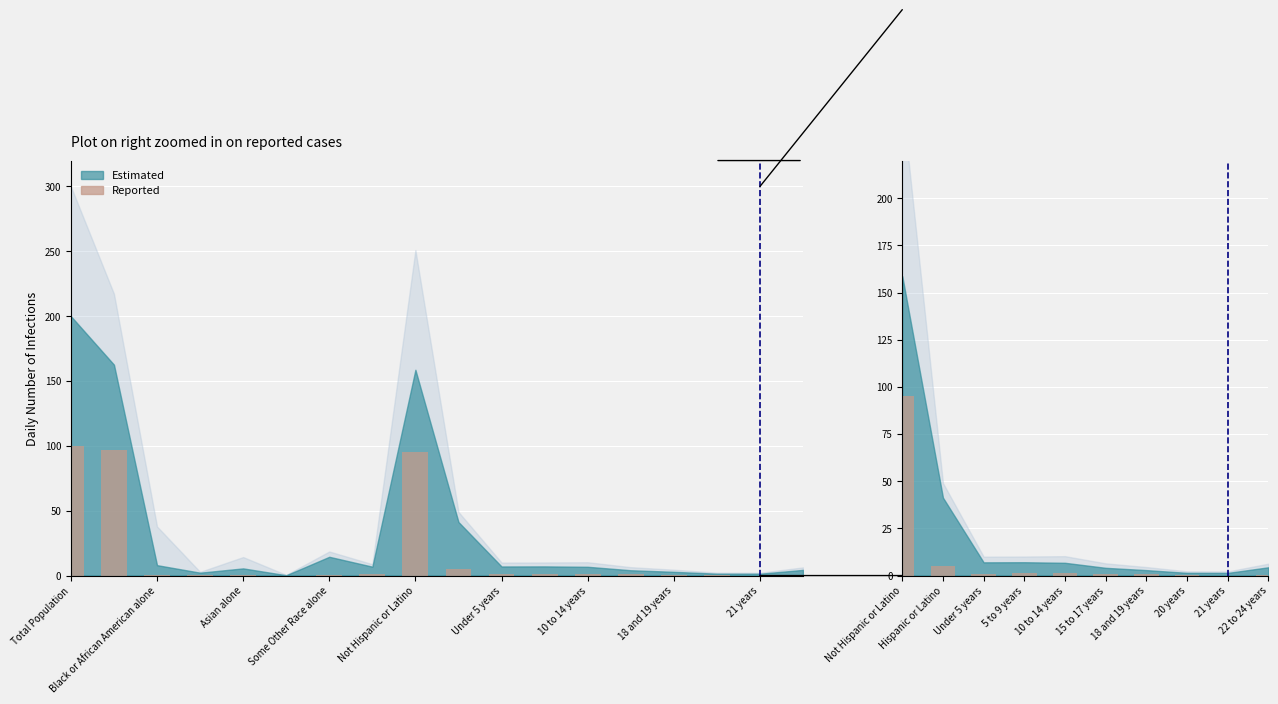

Is it true that the value at 10 to 14 years is 0.5?

False